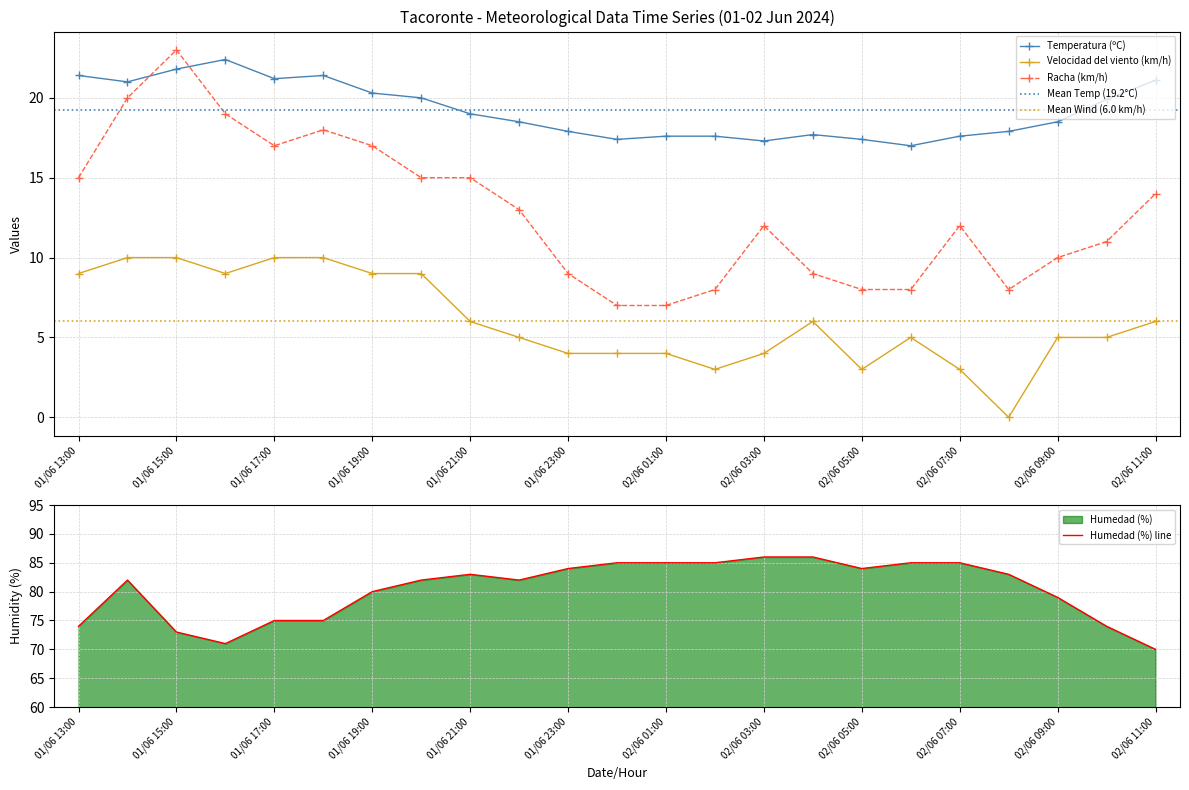

What is the total value across all series at 01/06 21:00?

123.0